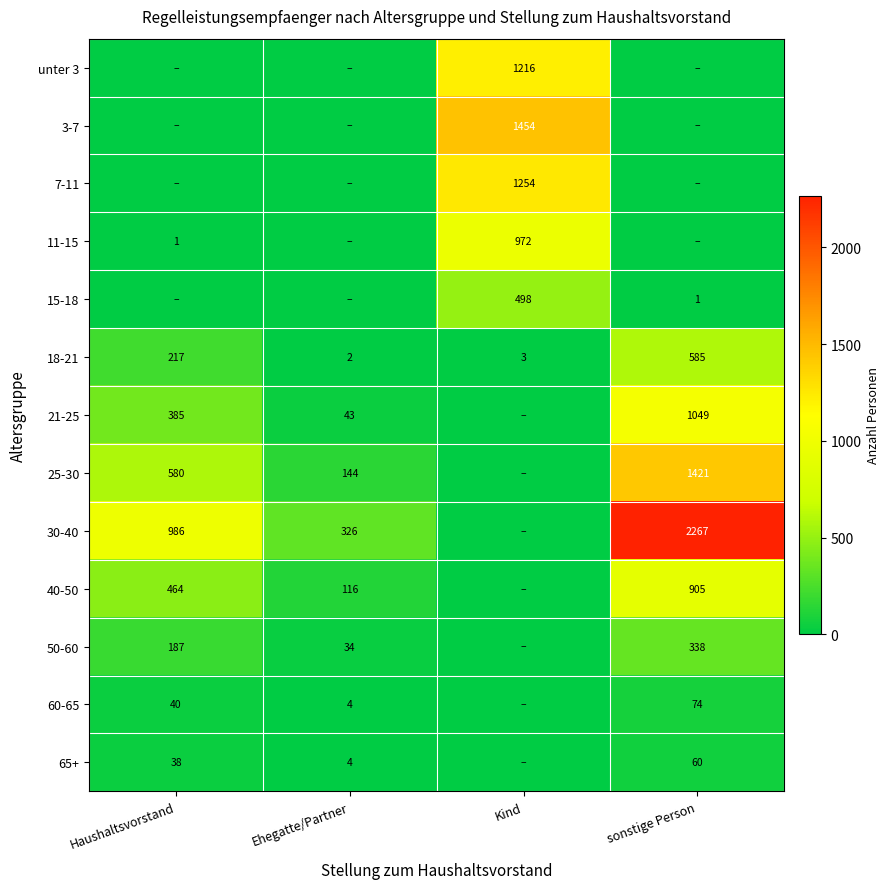

The 25-30 series shows 1421 at sonstige Person. True or false?

True